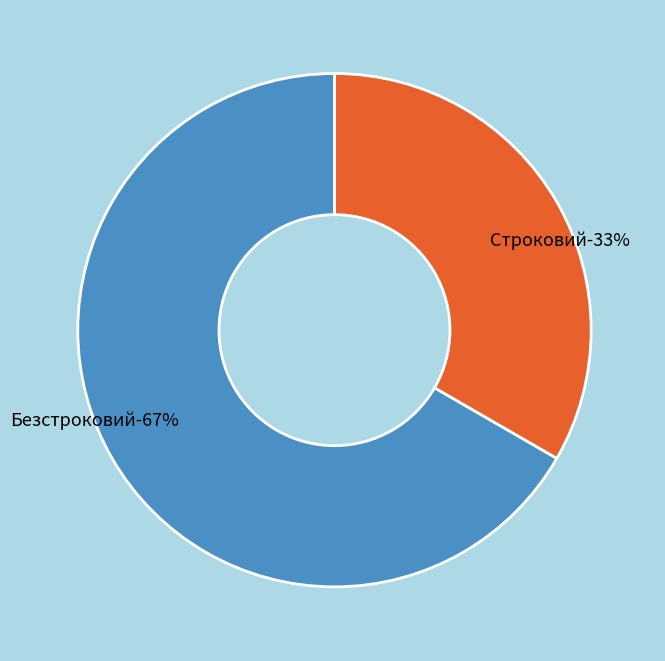

What percentage is the Безстроковий slice, to the nearest percent?

67%